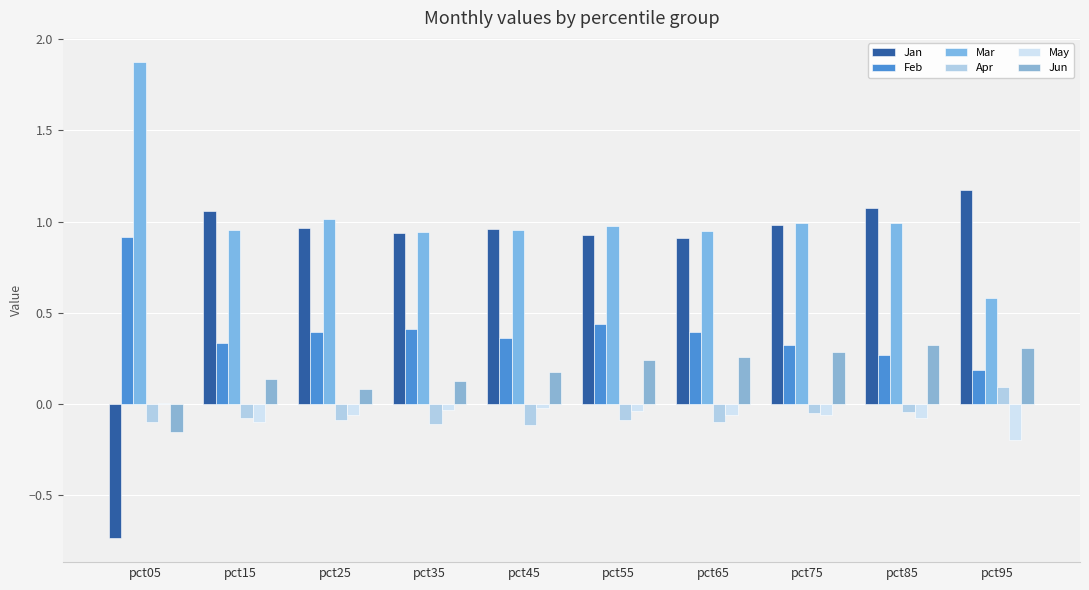

What is the value of the Feb bar at the 6th from the left?

0.4